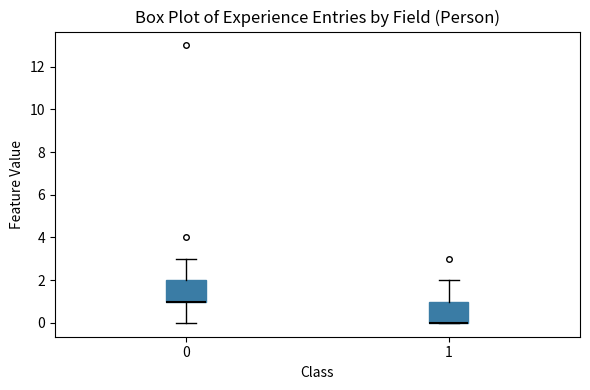

Reading left to right, read every box against the y-axis: the position of its median line, the range the box covers, and the ends of its whiskers. The values are not printed on the chart, so give them approximately, as read against the axis.

0: median 1 (drawn on the box's lower edge), box 1 to 2, whiskers 0 to 3
1: median 0 (drawn on the box's lower edge), box 0 to 1, whiskers 0 to 2